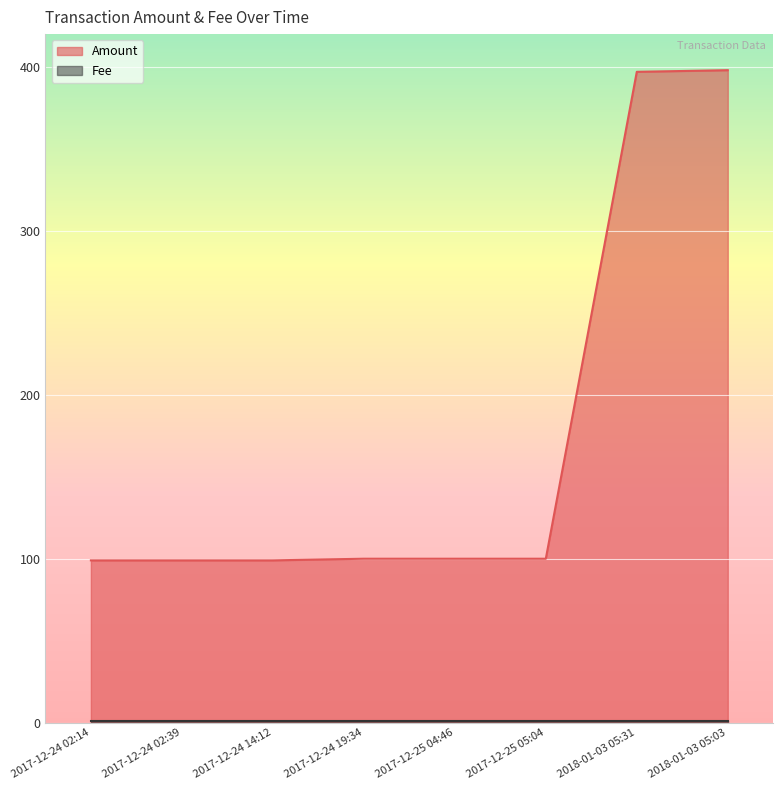

Reading right to left, transcribe all the data shown in this chart.

398	397	100	100	100	99	99	99